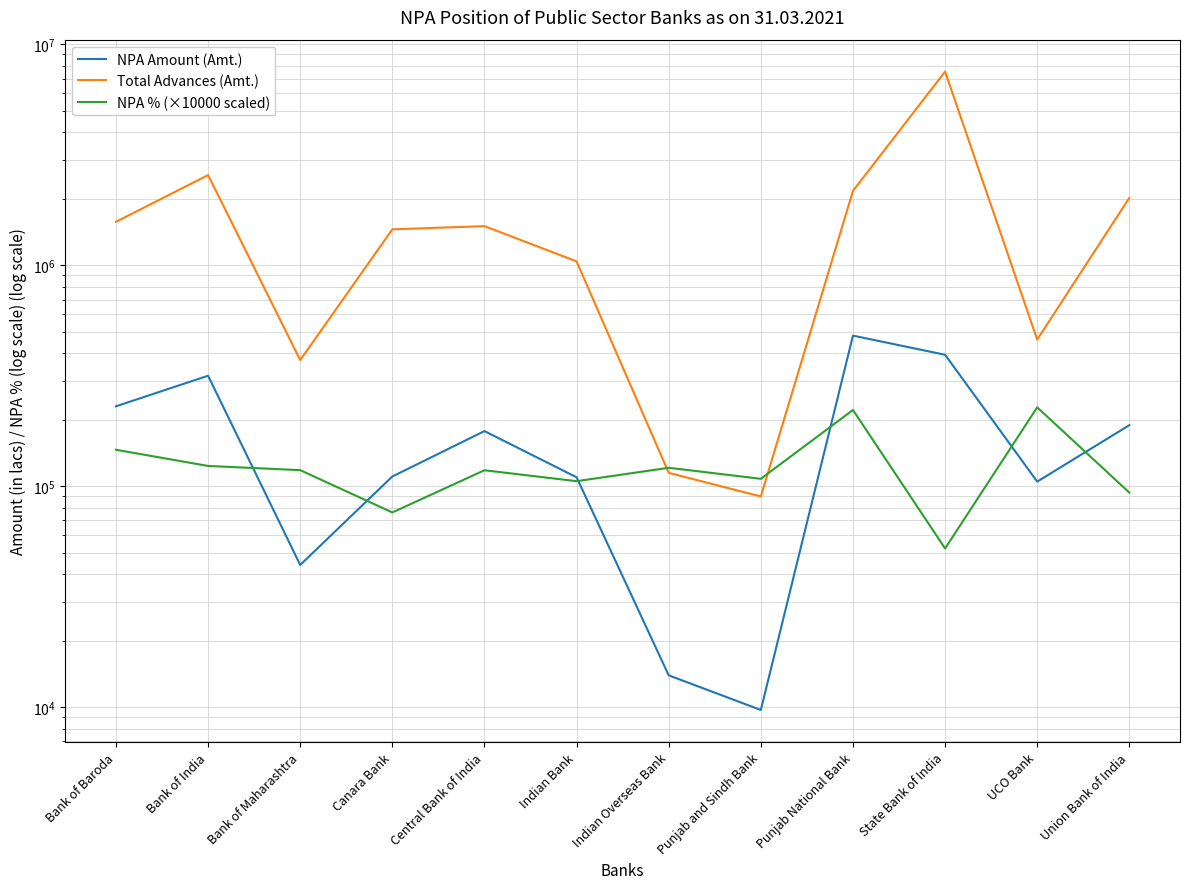

What value does the Total Advances (Amt.) series have at Bank of Maharashtra?

372325.0